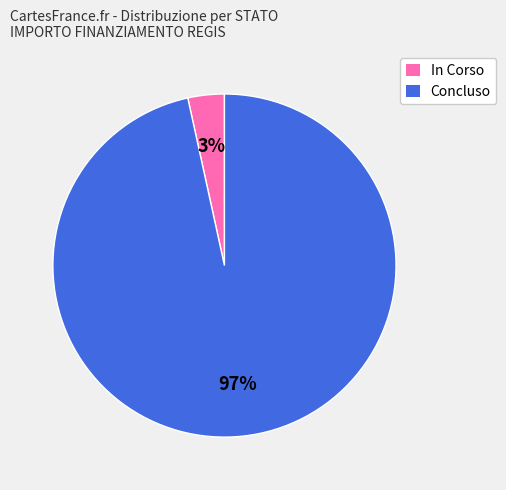

Count the number of slices in the pie.

2